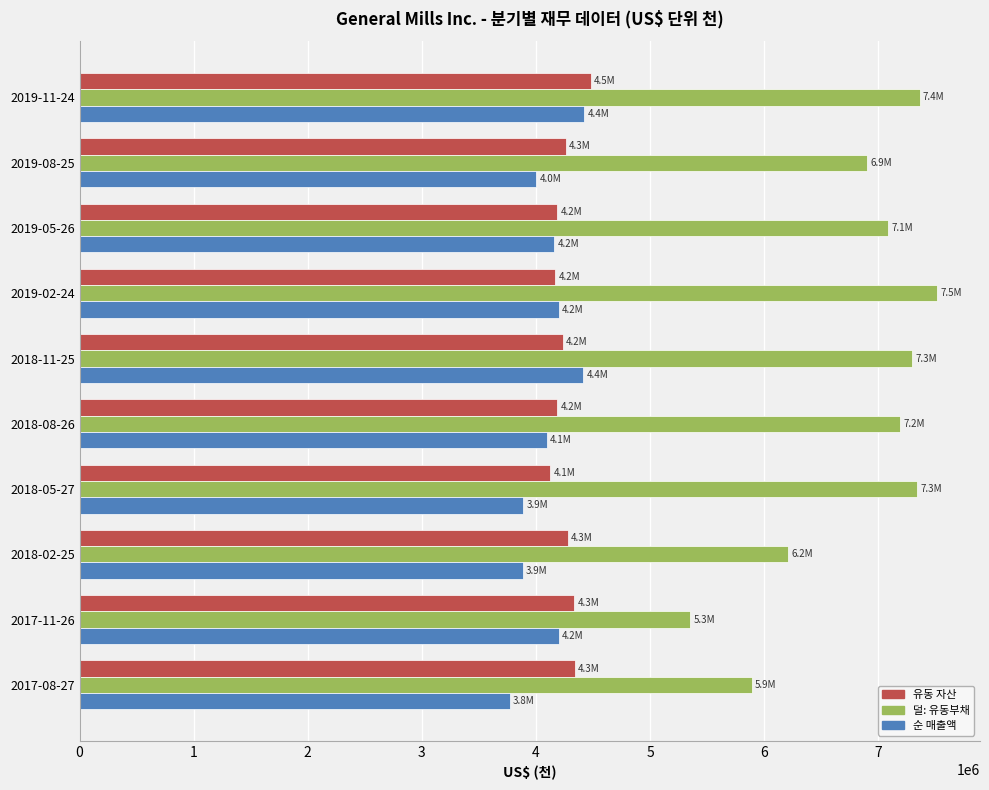

What is the difference between the highest and lowest values at 2017-08-27?

2120700